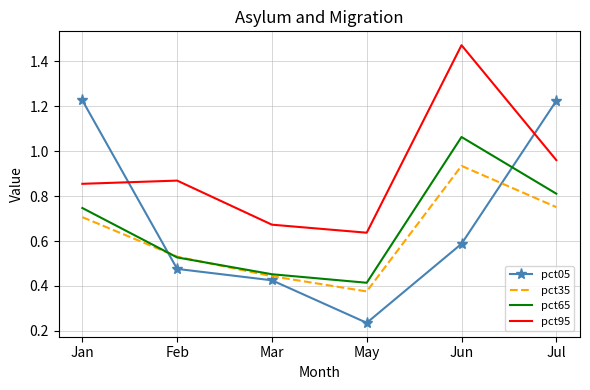

Count the pct05 values in the range 0 to 1.

4